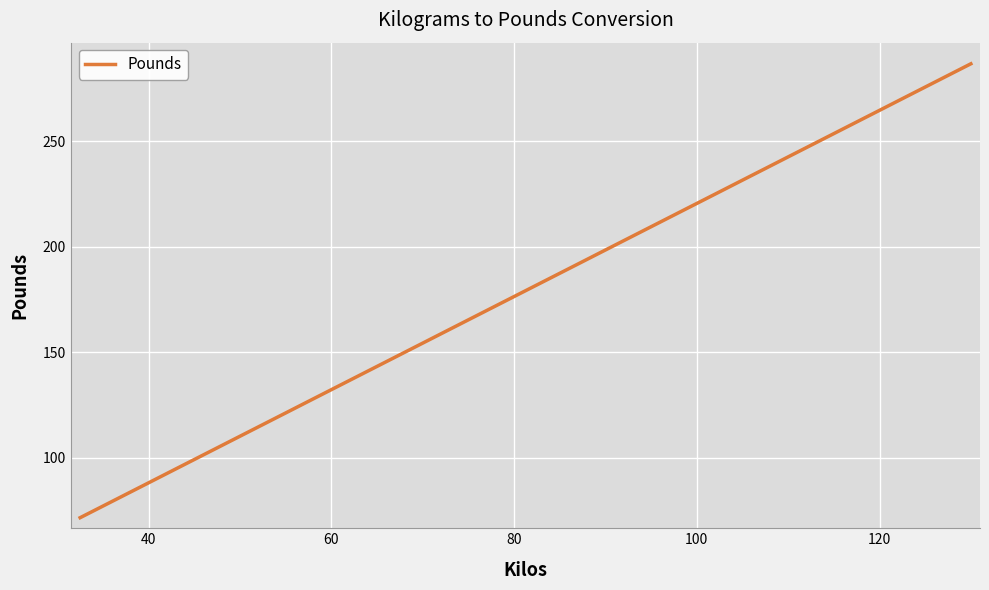

What is the smallest value displayed?

71.7